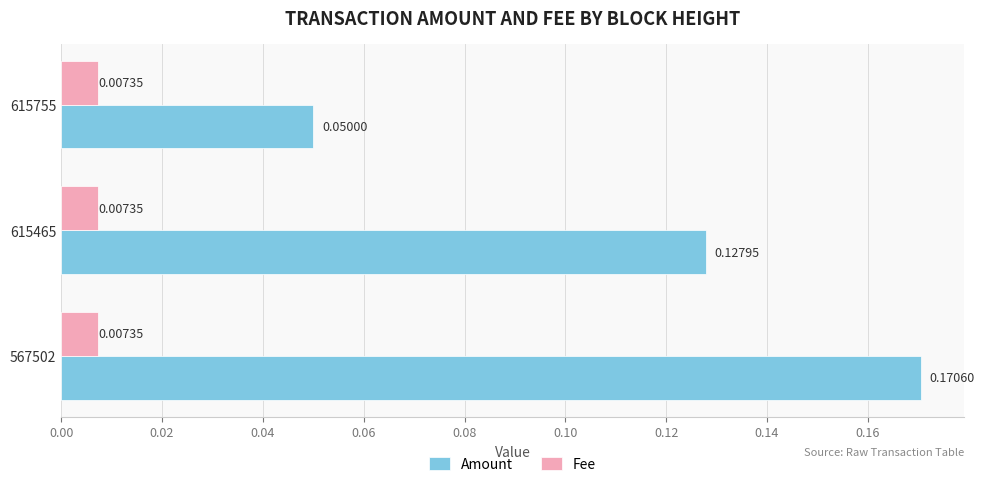

Rank the series at 615465 from highest to lowest value.

Amount, Fee